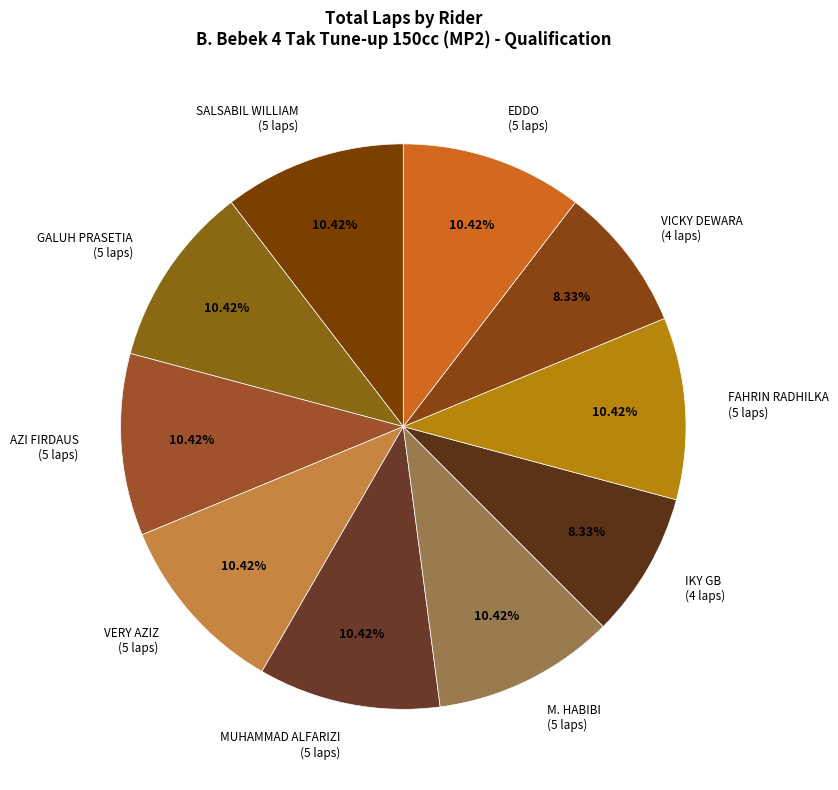

To the nearest percent, what is the combined percentage of IKY GB and EDDO?

19%